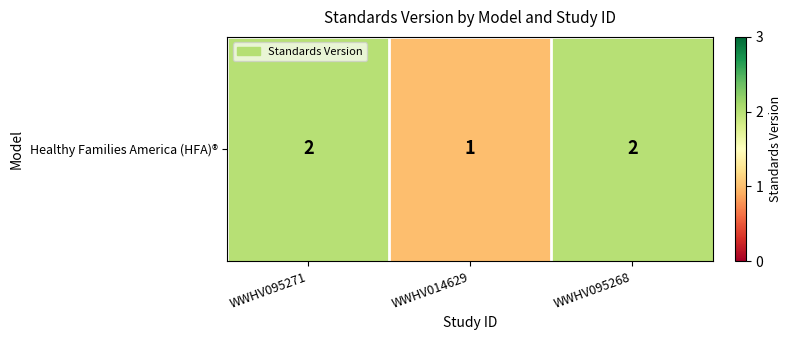

List the labels in order of value, smallest first.

WWHV014629, WWHV095271, WWHV095268